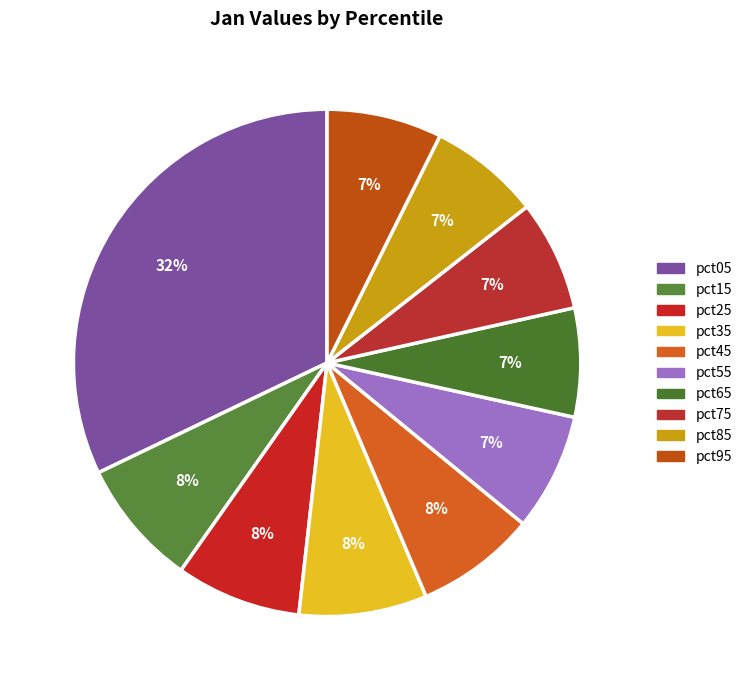

How many segments does this pie chart have?

10